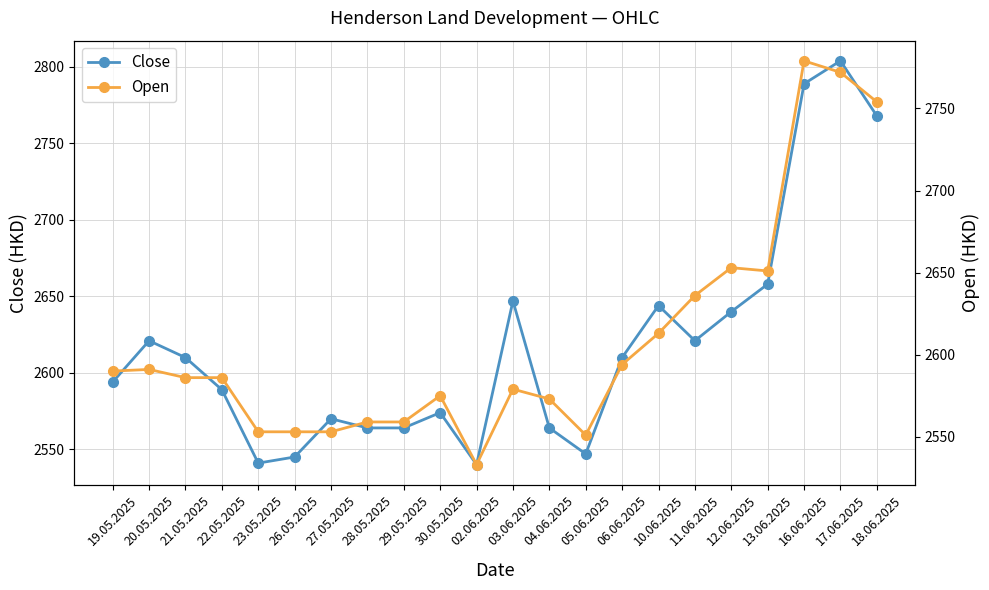

How many data points in Close are less than 2610?

11